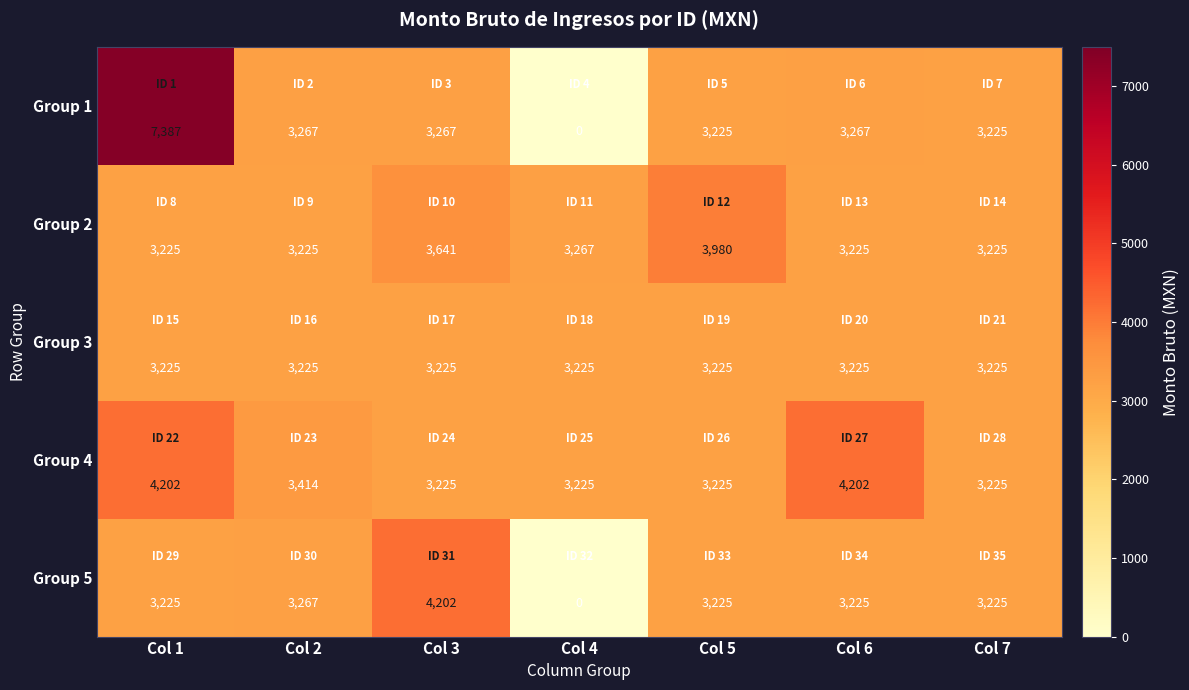

Where is Group 4 nearest to the value 3713?

Col 2